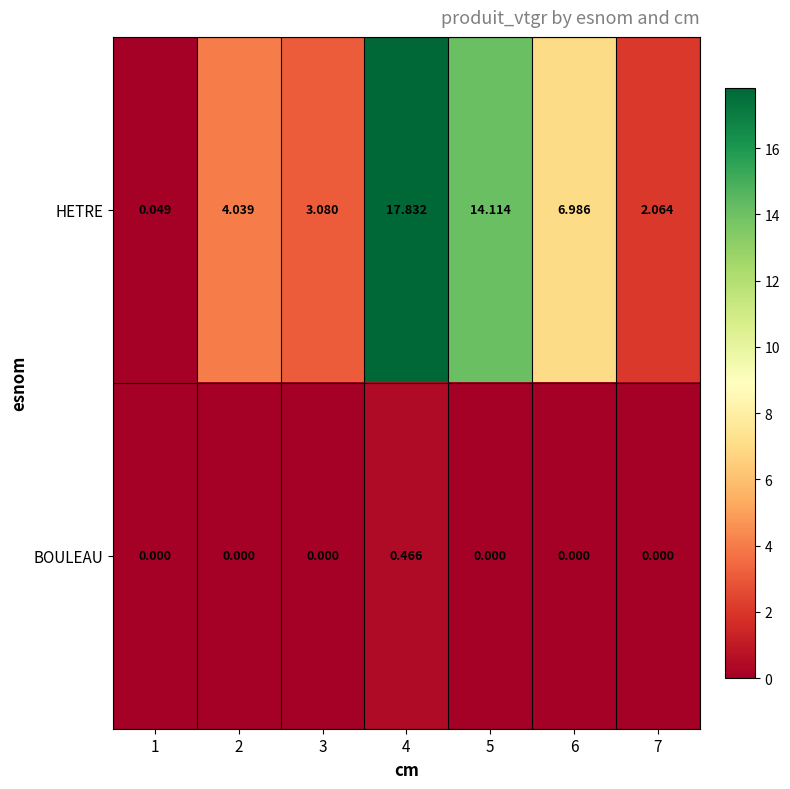

At which category does the chart reach its peak across all series?

4